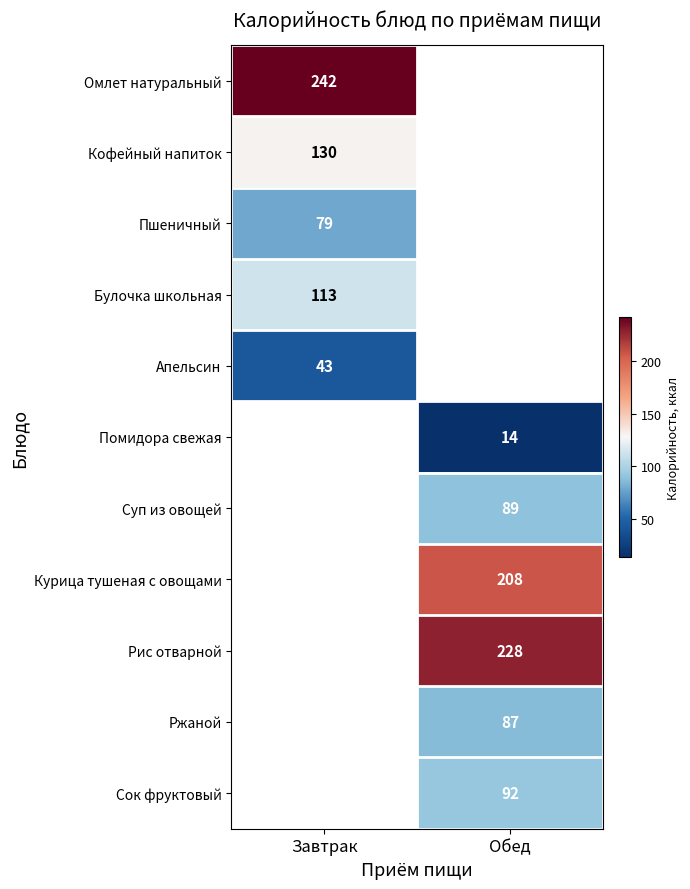

True or false: Помидора свежая has a value of 14 at Обед.

True